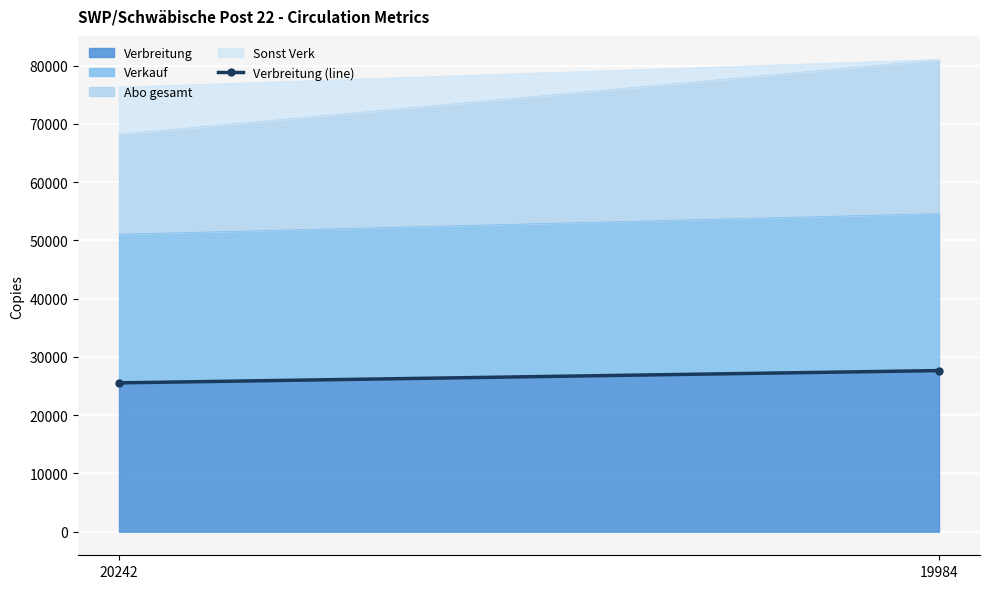

What is the sum of all values?

53188